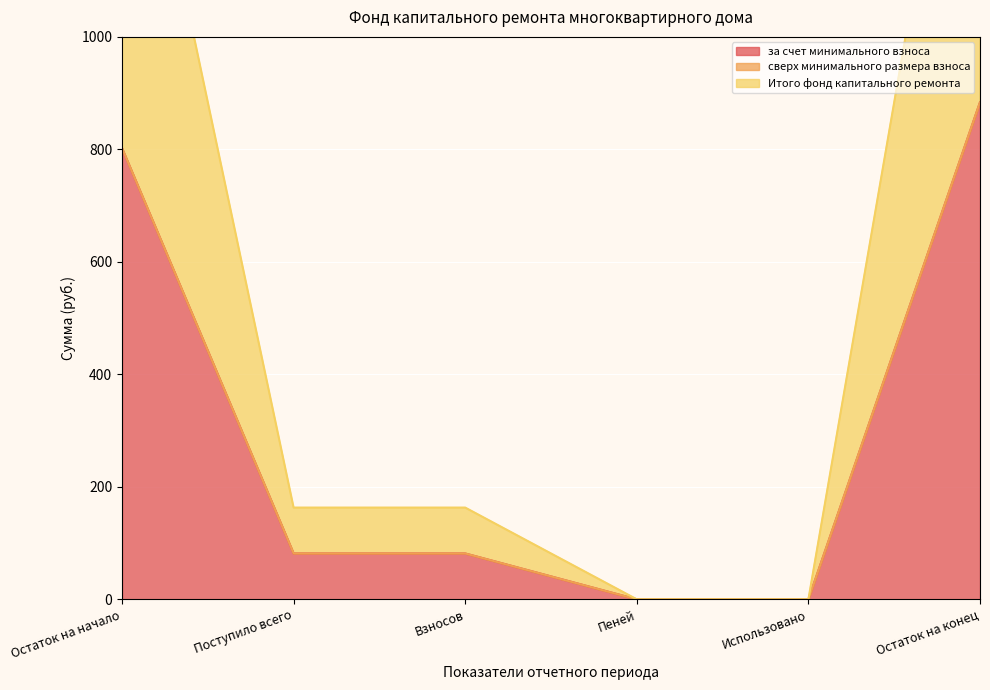

What position from the right is Взносов?

4